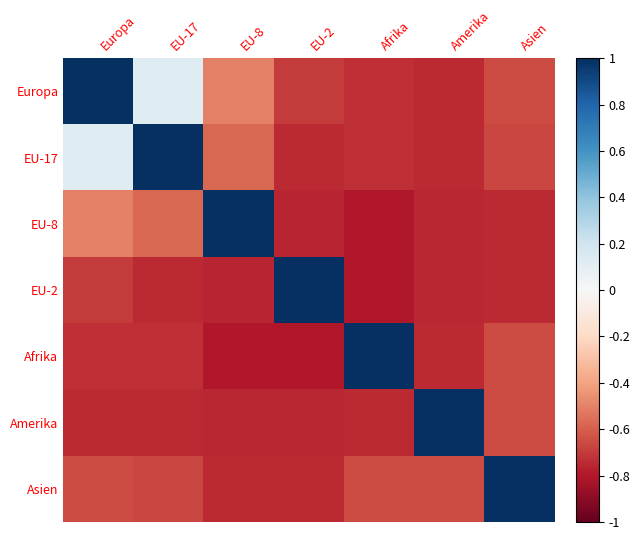

Reading left to right, extract all data points from this chart.

Europa: Europa=1.0	EU-17=0.1	EU-8=-0.5	EU-2=-0.7	Afrika=-0.7	Amerika=-0.7	Asien=-0.7
EU-17: Europa=0.1	EU-17=1.0	EU-8=-0.6	EU-2=-0.7	Afrika=-0.7	Amerika=-0.7	Asien=-0.7
EU-8: Europa=-0.5	EU-17=-0.6	EU-8=1.0	EU-2=-0.8	Afrika=-0.8	Amerika=-0.8	Asien=-0.7
EU-2: Europa=-0.7	EU-17=-0.7	EU-8=-0.8	EU-2=1.0	Afrika=-0.8	Amerika=-0.8	Asien=-0.7
Afrika: Europa=-0.7	EU-17=-0.7	EU-8=-0.8	EU-2=-0.8	Afrika=1.0	Amerika=-0.7	Asien=-0.7
Amerika: Europa=-0.7	EU-17=-0.7	EU-8=-0.8	EU-2=-0.8	Afrika=-0.7	Amerika=1.0	Asien=-0.7
Asien: Europa=-0.7	EU-17=-0.7	EU-8=-0.7	EU-2=-0.7	Afrika=-0.7	Amerika=-0.7	Asien=1.0